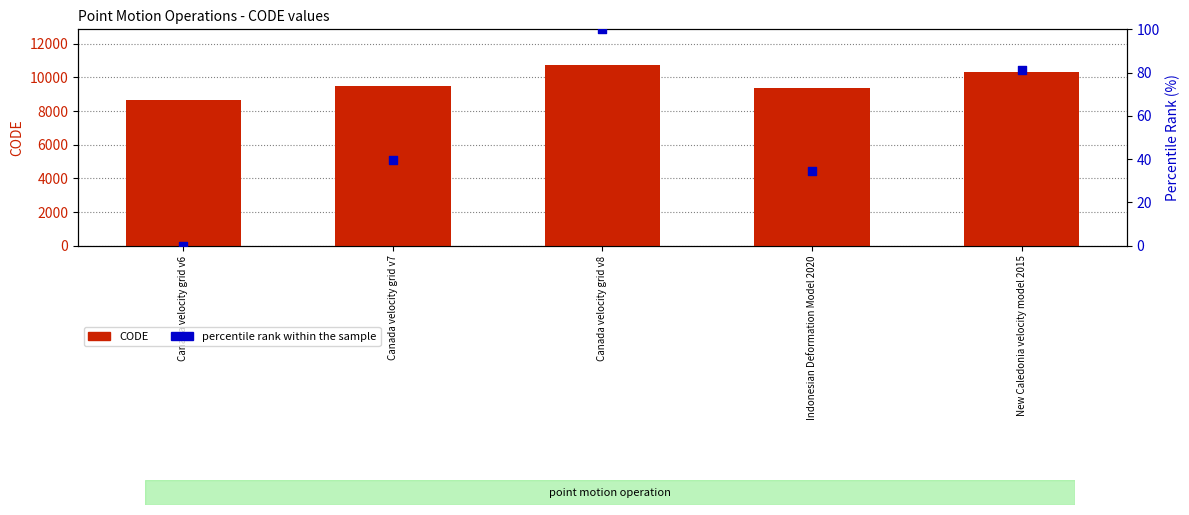

Which series contains the highest Y value?

CODE